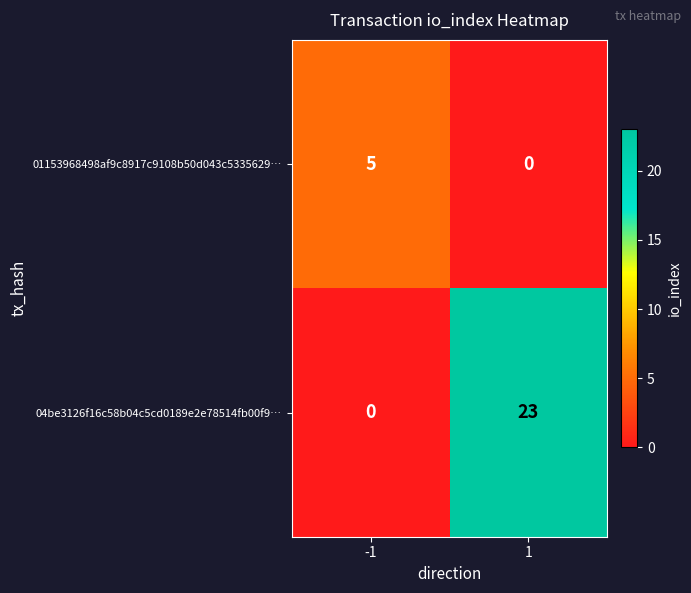

What is the greatest value displayed?

23